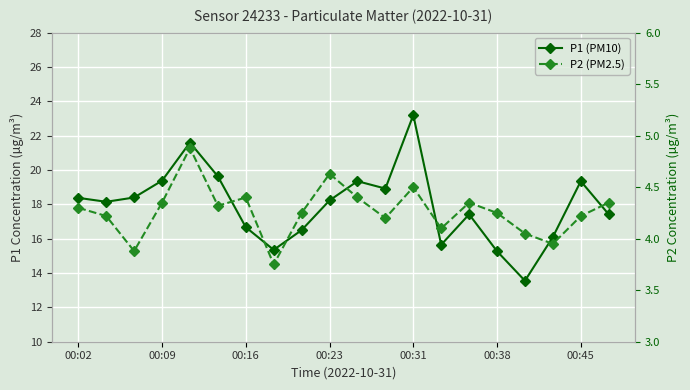

Is this an area chart (filled region under the line)?

No